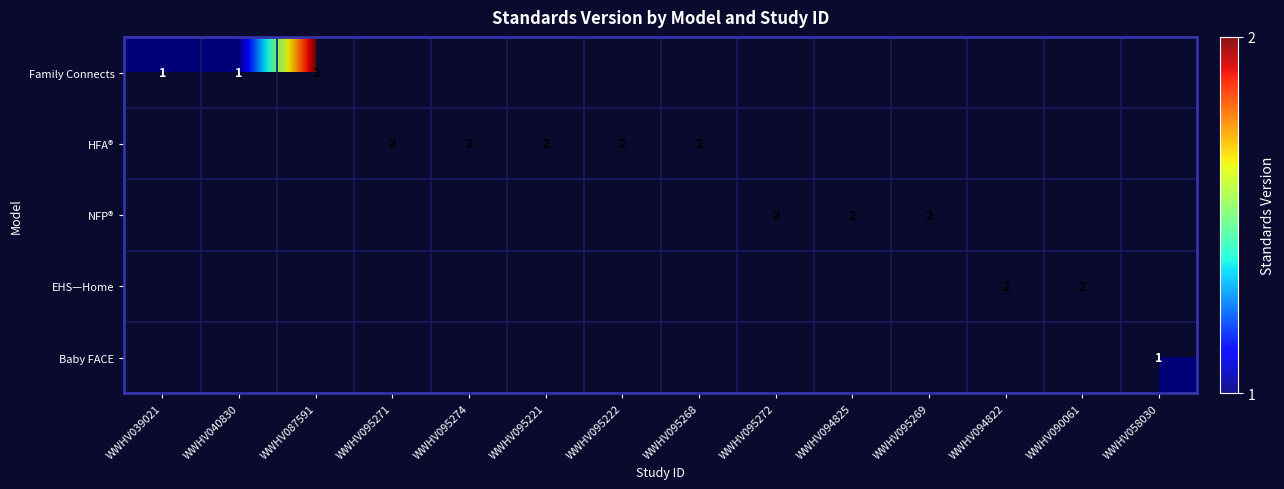

The HFA® series shows 2 at WWHV095274. True or false?

True